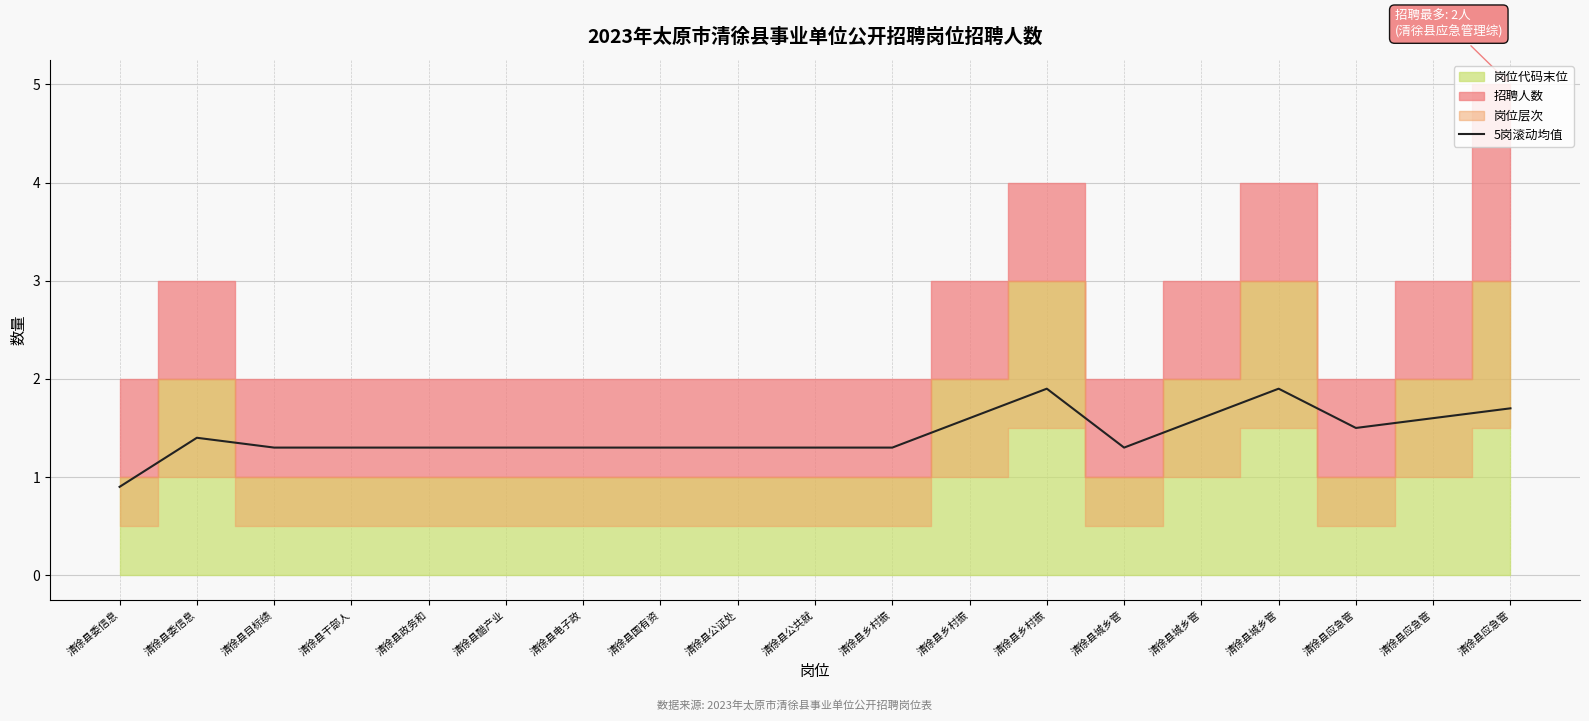

How many lines are shown in the chart?

1